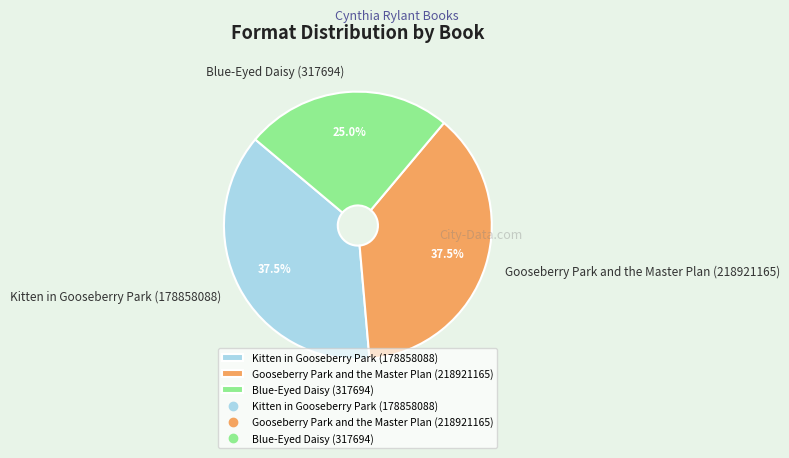

Which has a higher value, Kitten in Gooseberry Park (178858088) or Blue-Eyed Daisy (317694)?

Kitten in Gooseberry Park (178858088)